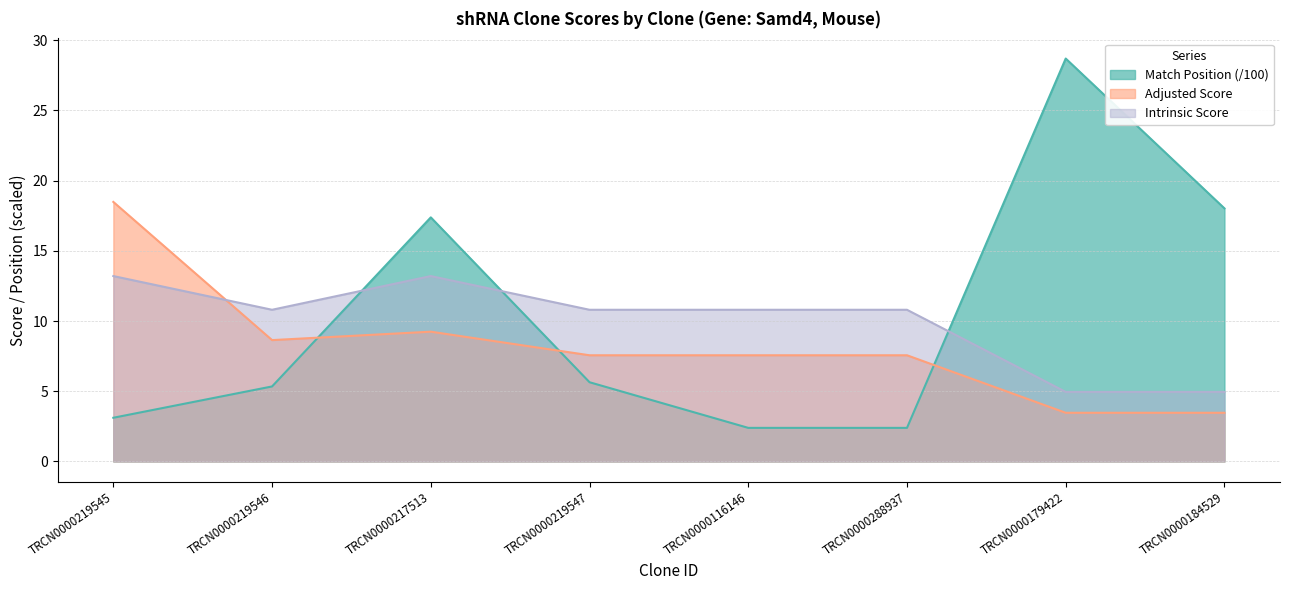

Rank the series by their maximum value, from lowest to highest.

Intrinsic Score, Adjusted Score, Match Position (/100)